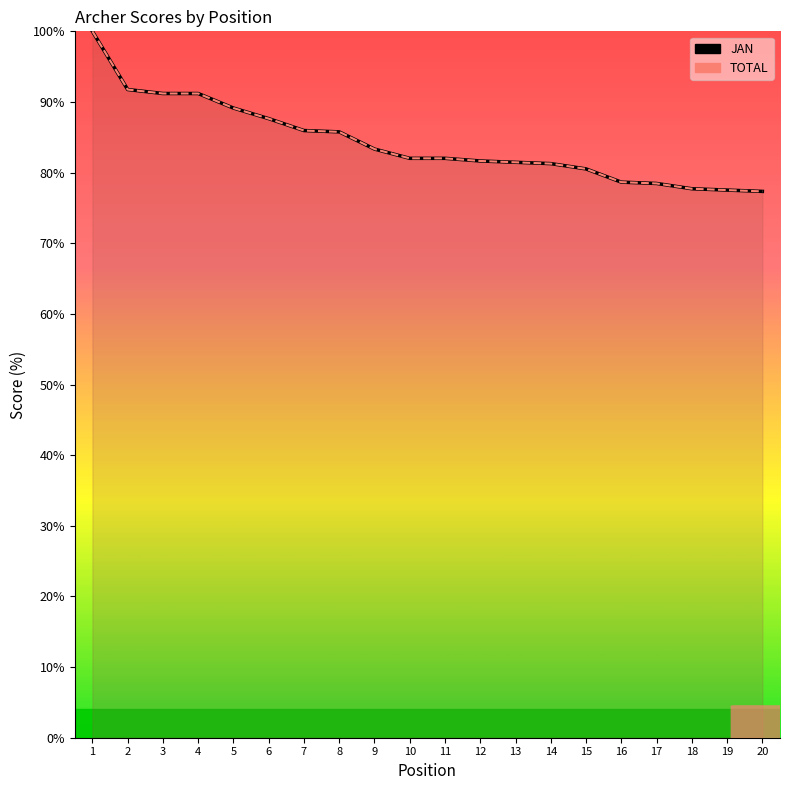

What is the sum of the TOTAL values at 2 and 20?

169.1